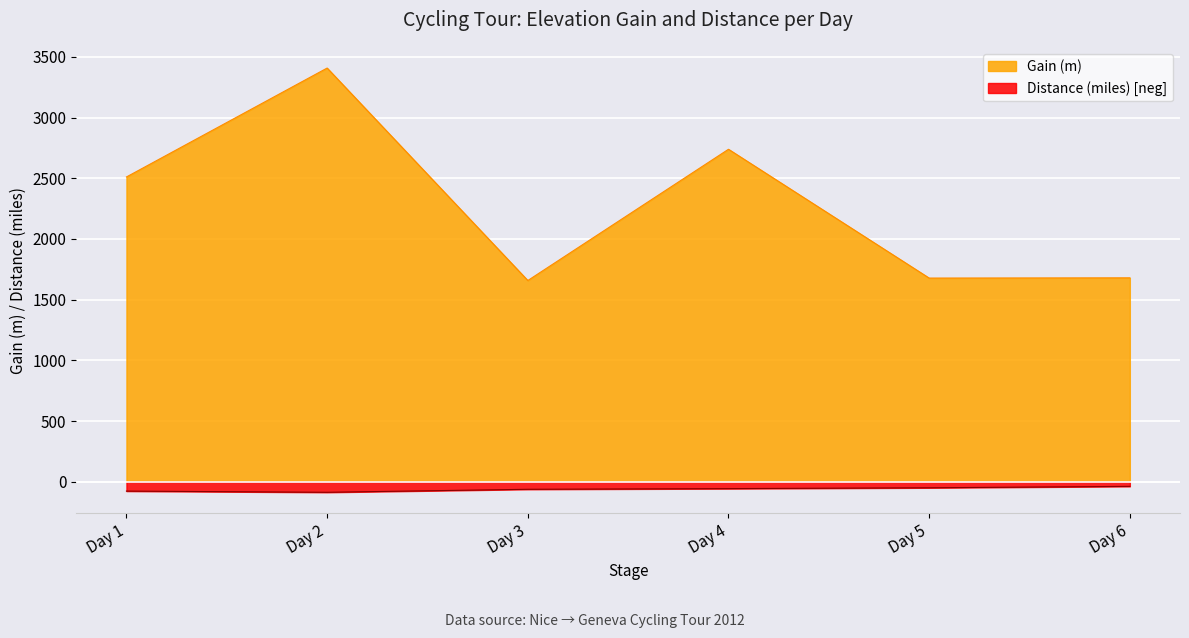

List the series in order of their peak value, lowest first.

Distance (miles) [neg], Gain (m)